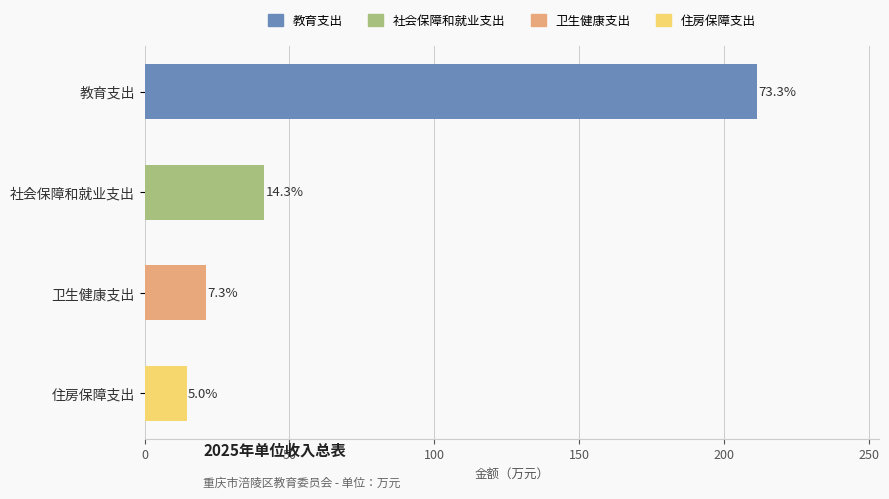

Are the bars horizontal?

Yes